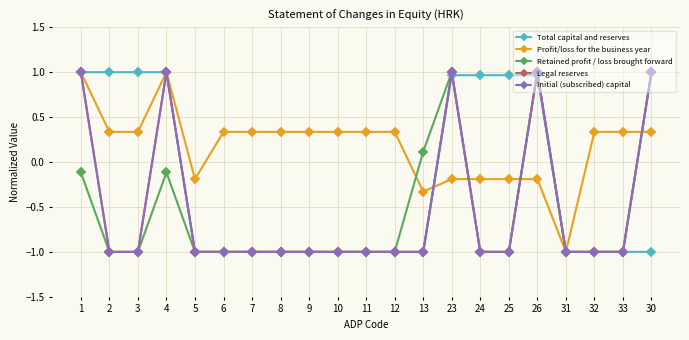

Is this an area chart (filled region under the line)?

No